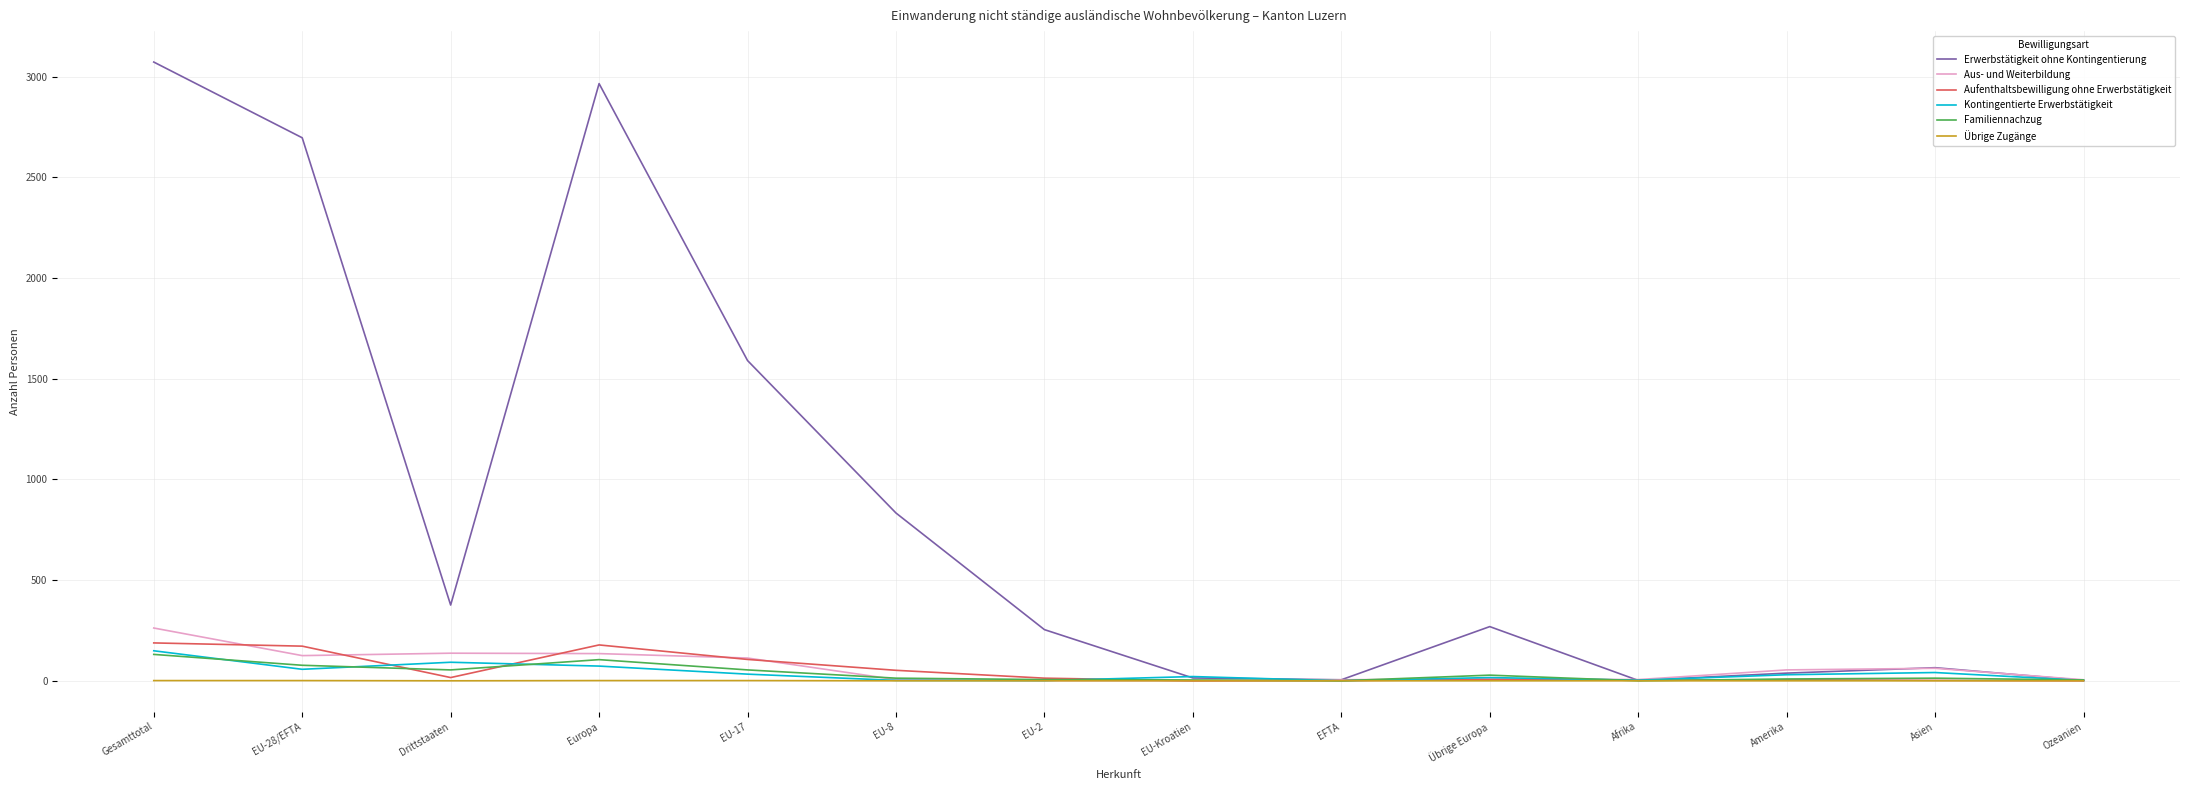

Where is the first local minimum for Erwerbstätigkeit ohne Kontingentierung?

Drittstaaten